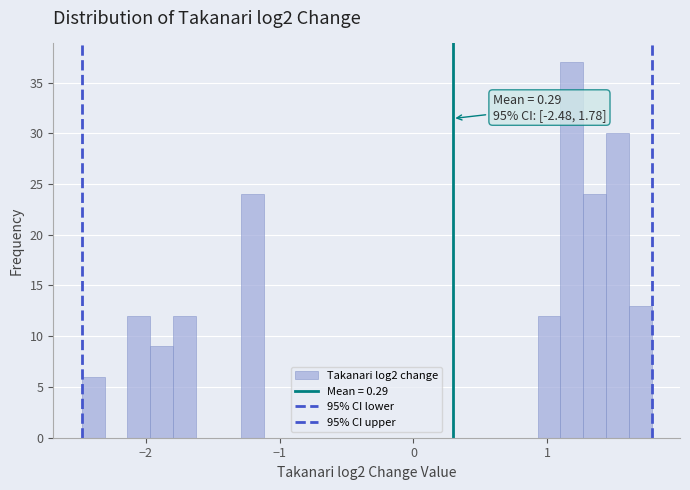

Read against the x-axis, roughly where is the centre of the tallest bar?

1.2